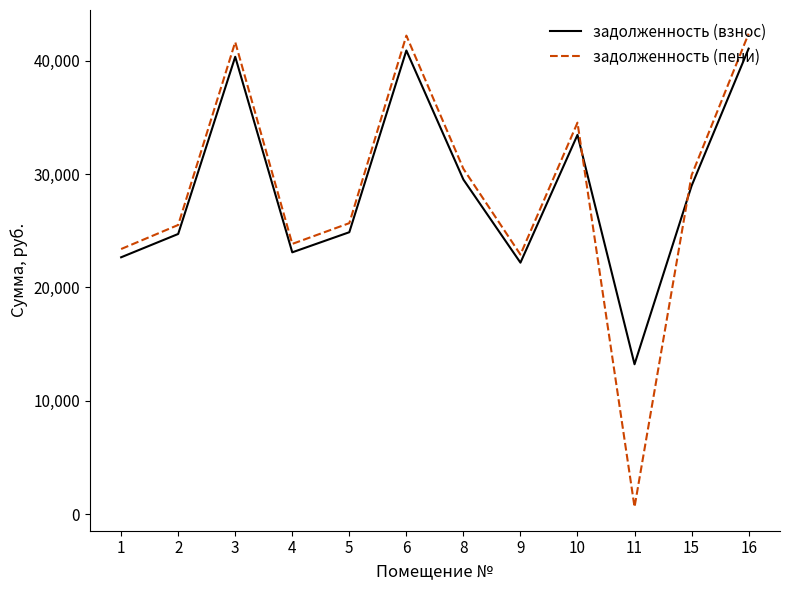

Which series ends up on top after the final intersection of задолженность (взнос) and задолженность (пени)?

задолженность (пени)